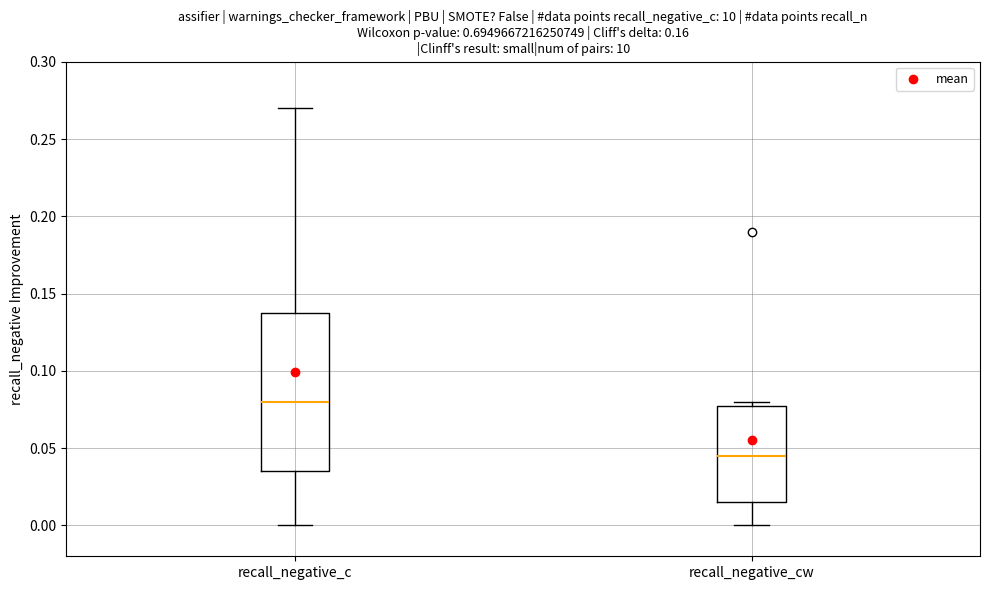

Reading left to right, read every box against the y-axis: the position of its median line, the range the box covers, and the ends of its whiskers. The values are not printed on the chart, so give them approximately, as read against the axis.

recall_negative_c: median 0.080, box 0.035 to 0.140, whiskers 0.000 to 0.270
recall_negative_cw: median 0.045, box 0.015 to 0.080, whiskers 0.000 to 0.080 (just above the box's upper edge)